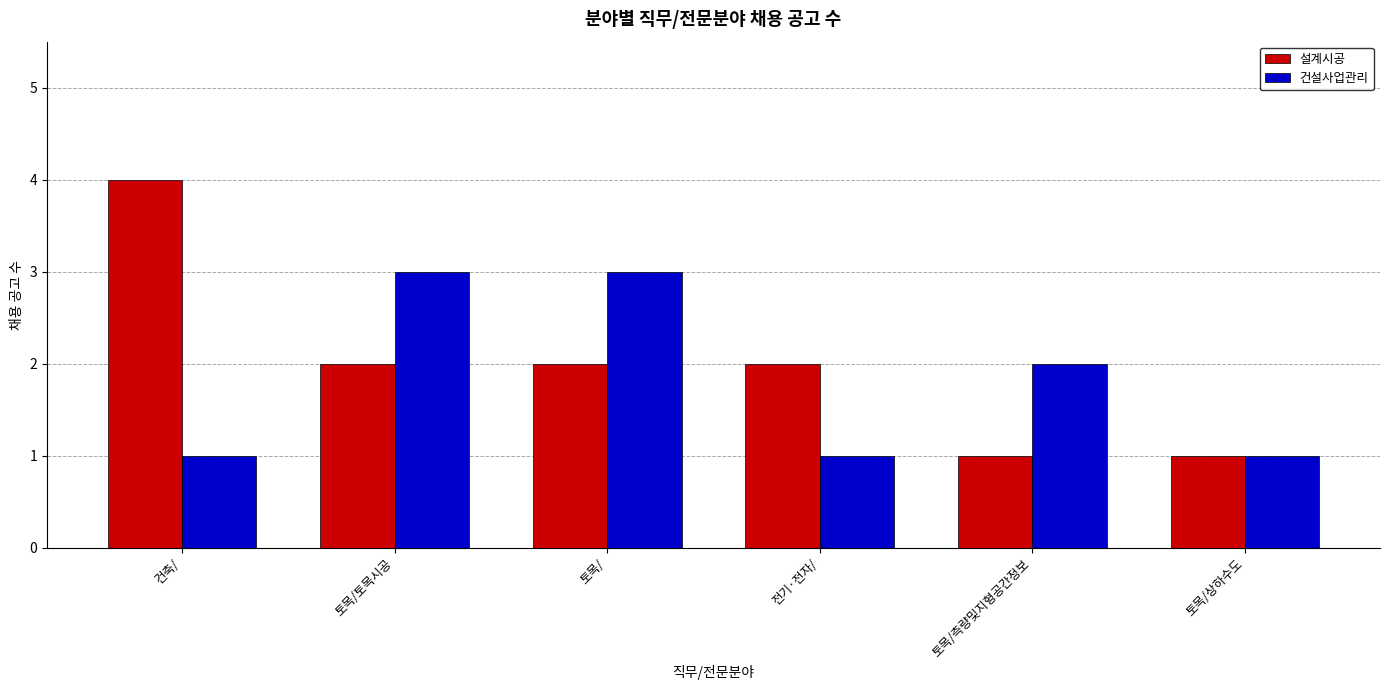

Is the value of 건설사업관리 at 토목/토목시공 greater than the value of 설계시공 at 전기·전자/?

Yes